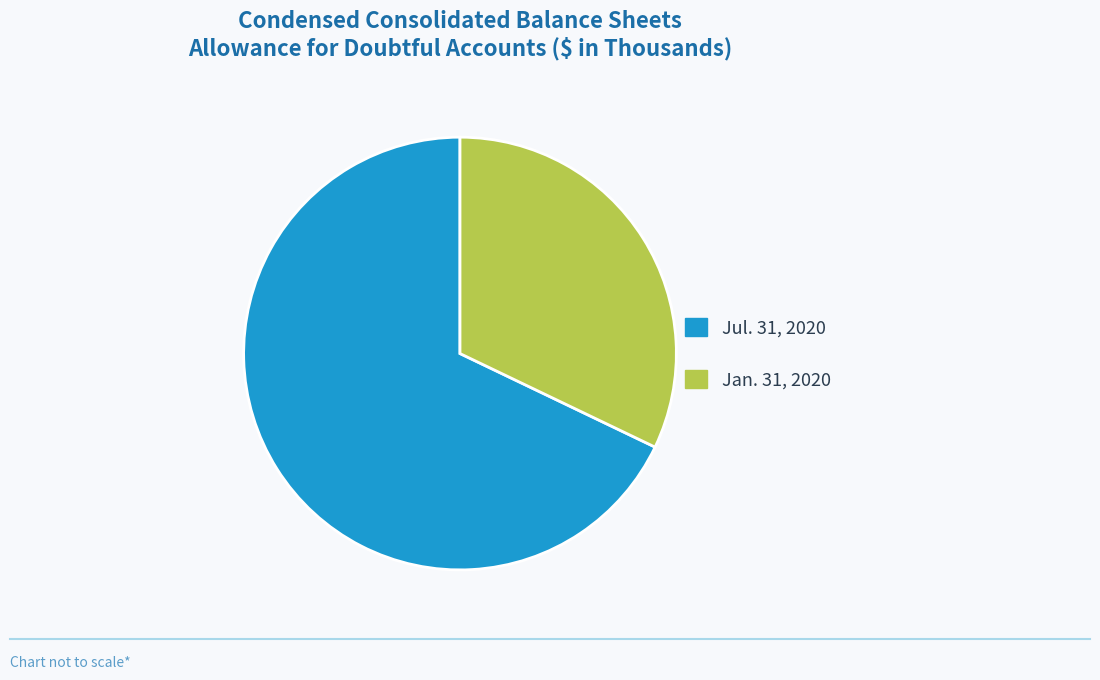

The Jan. 31, 2020 slice represents 39% of the pie. True or false?

False